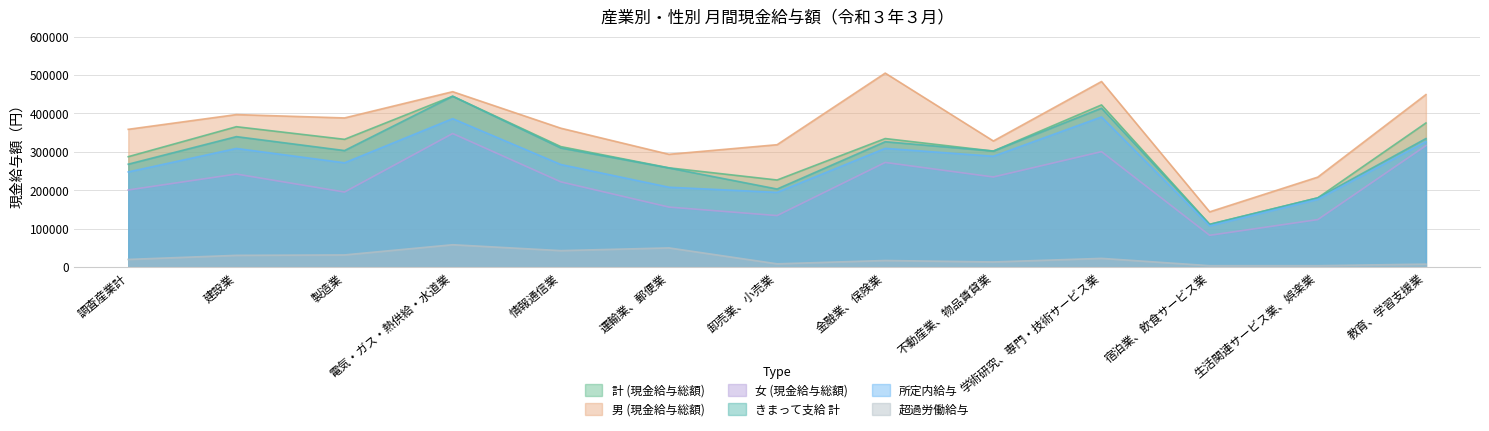

What is the sum of all きまって支給 計 values?

3795544